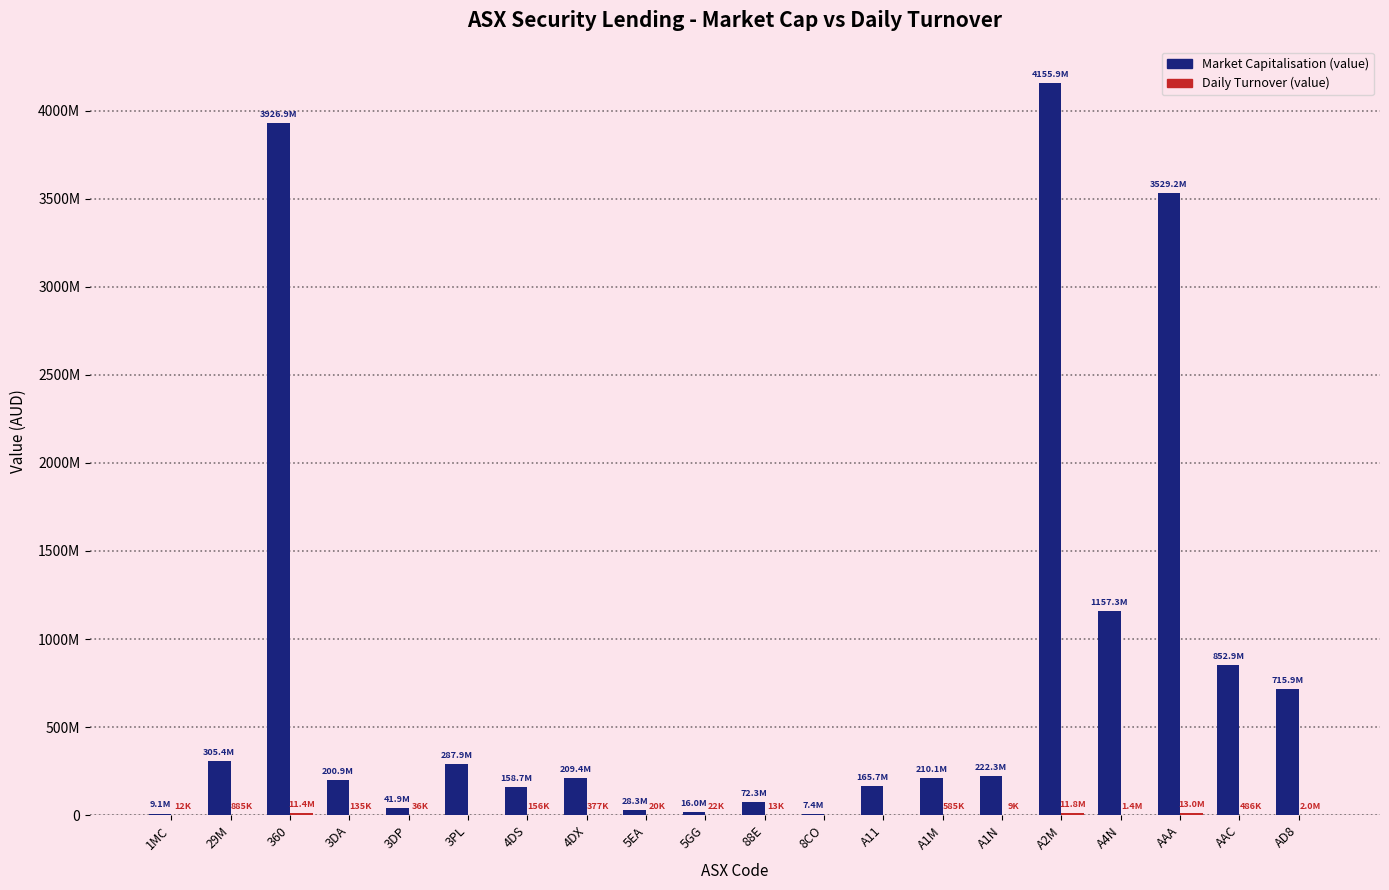

Are the bars grouped side by side (vs. stacked)?

Yes